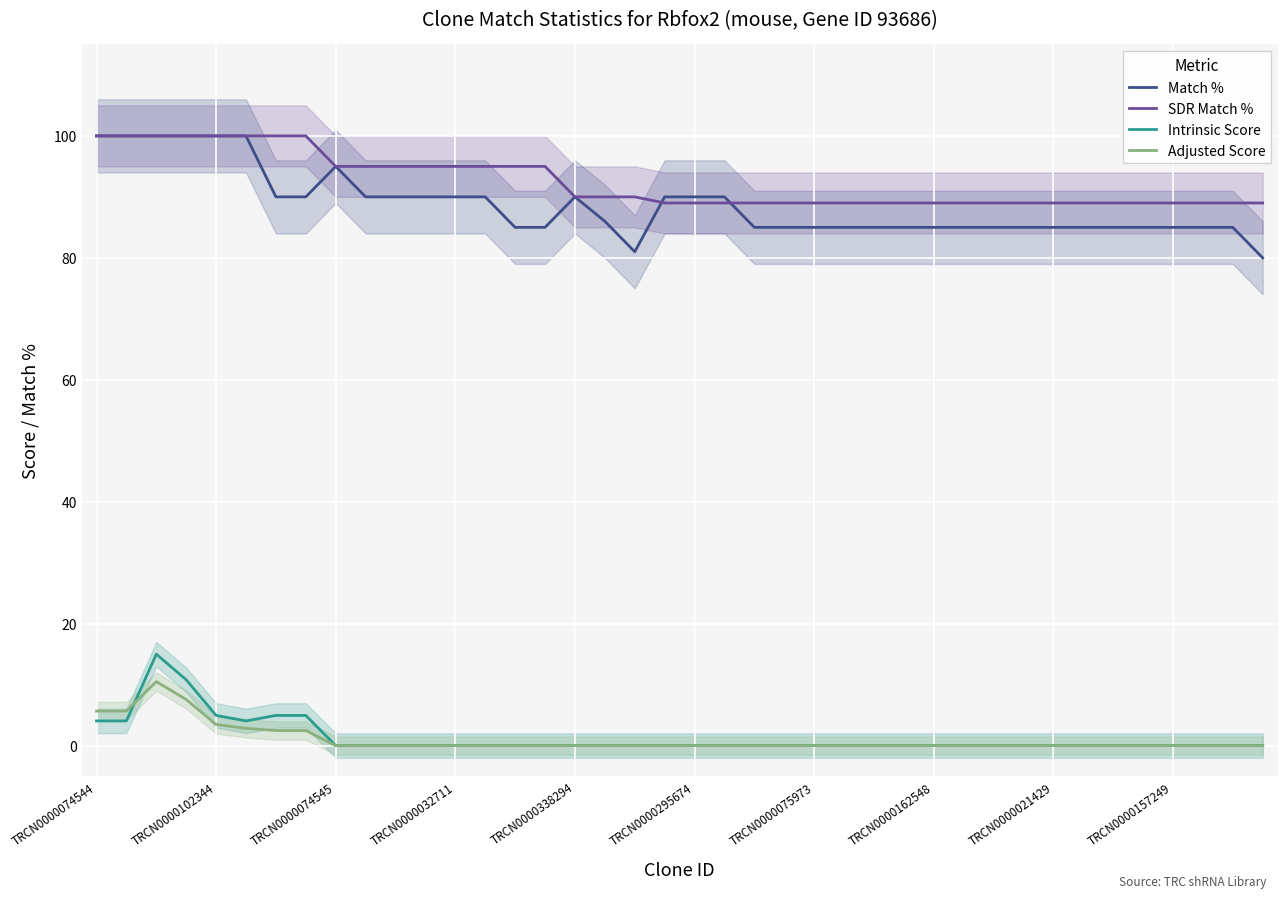

True or false: Adjusted Score has more than 2 interior local peaks.

False